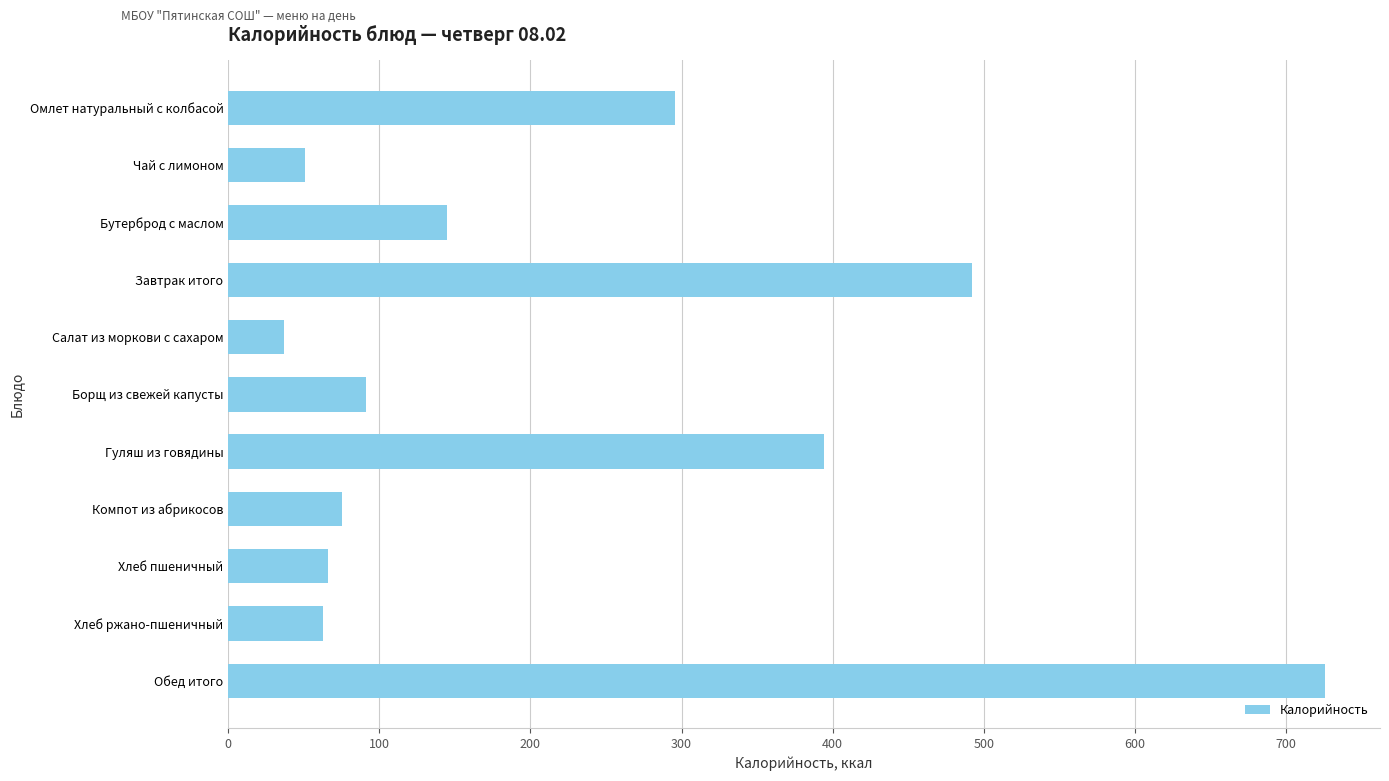

Which label corresponds to the smallest value in the chart?

Салат из моркови с сахаром